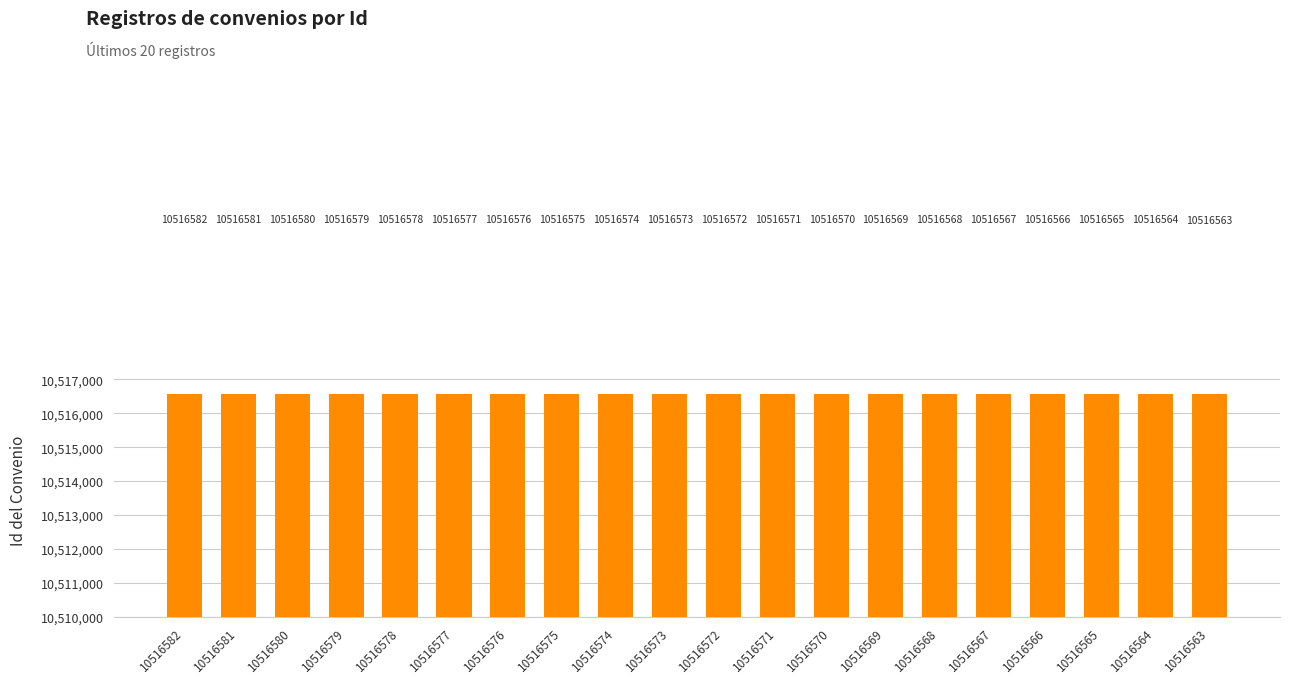

What is the change in value from 10516572 to 10516570?

-2